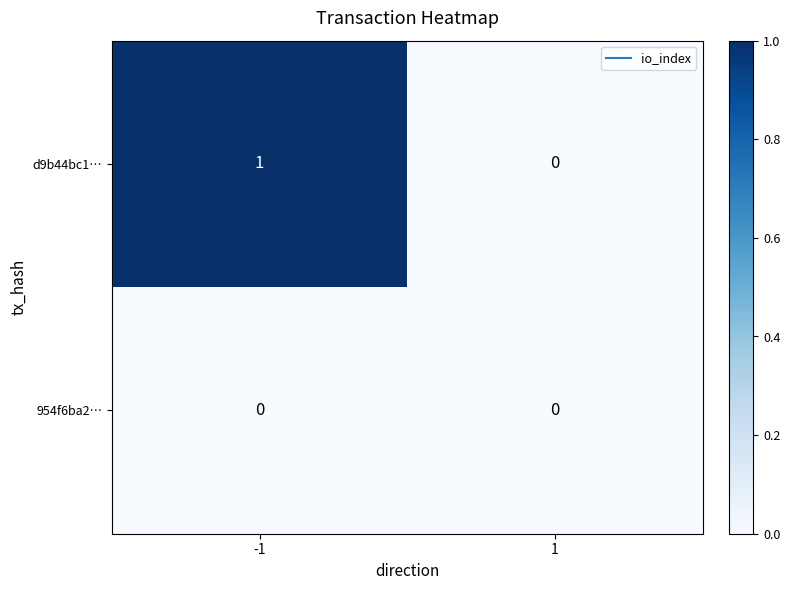

Which series has the largest total across all categories?

d9b44bc1…